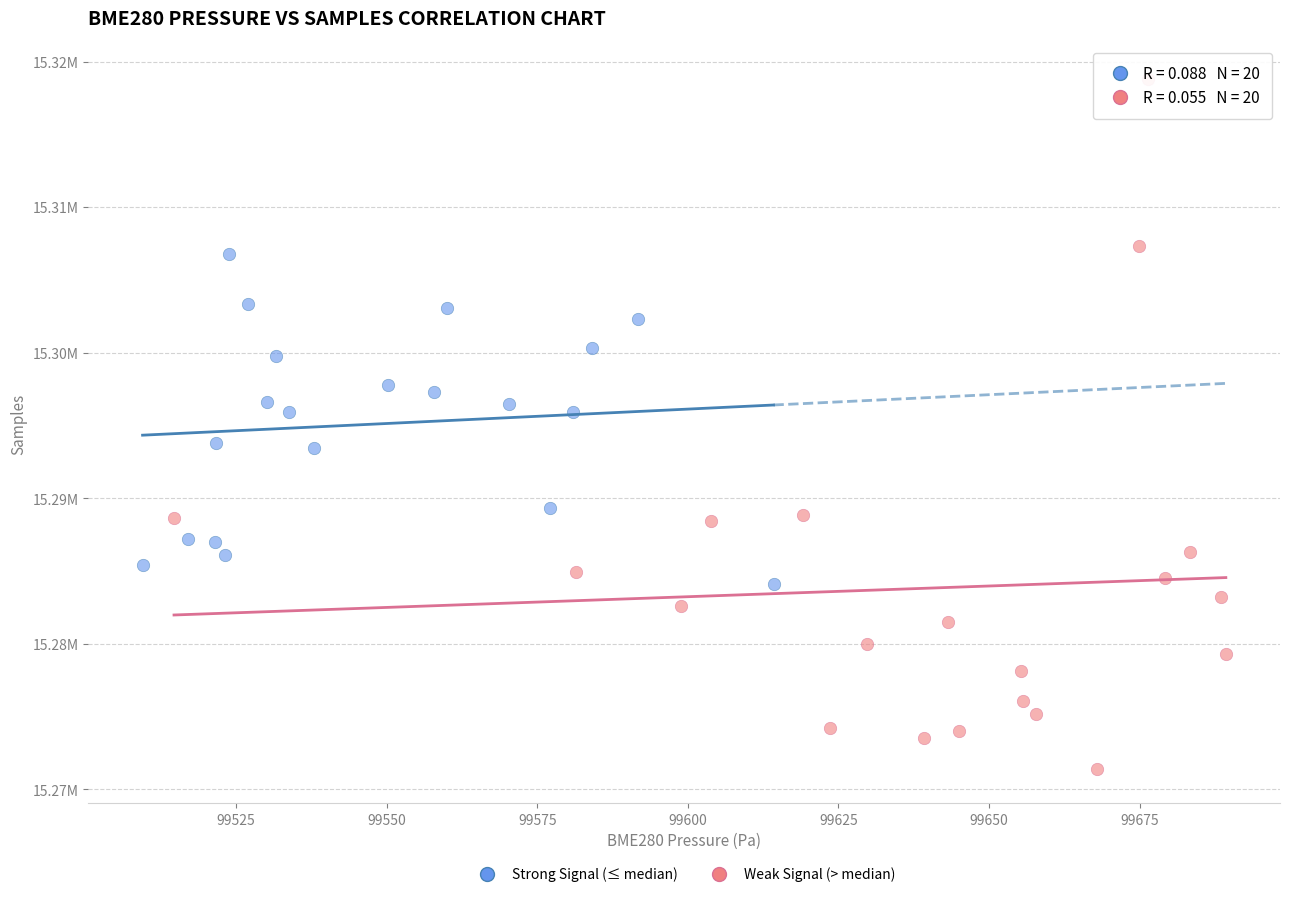

What are all the series names shown in the legend?

Strong Signal (≤ median), Weak Signal (> median)